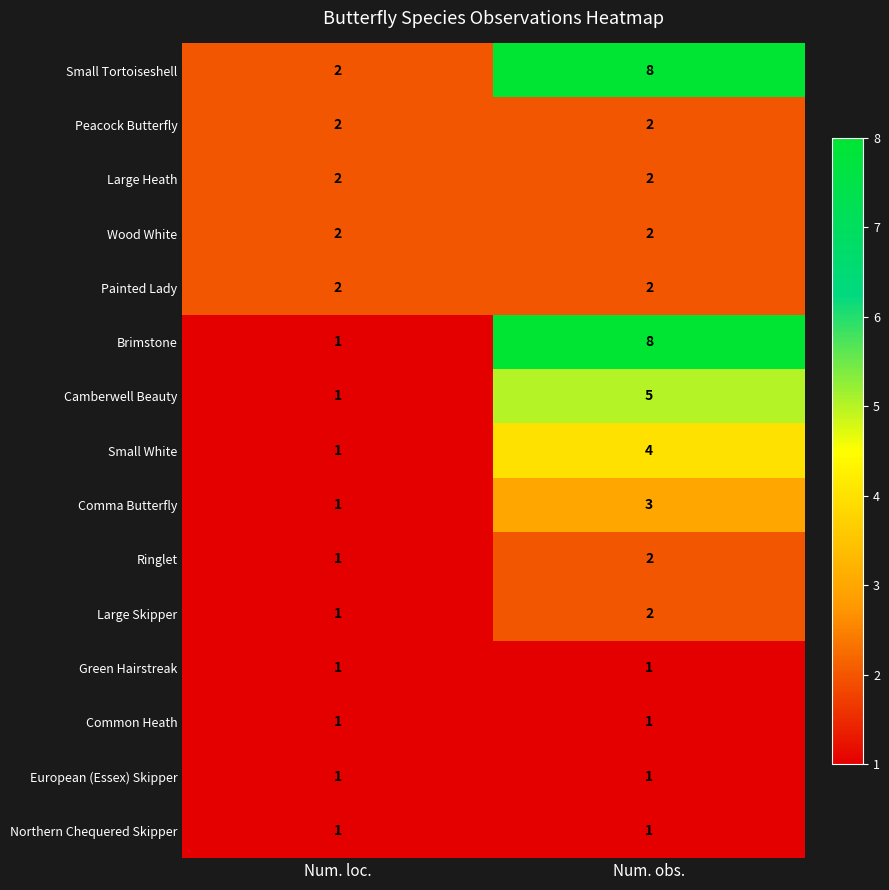

What is the sum of the Painted Lady values at Num. loc. and Num. obs.?

4